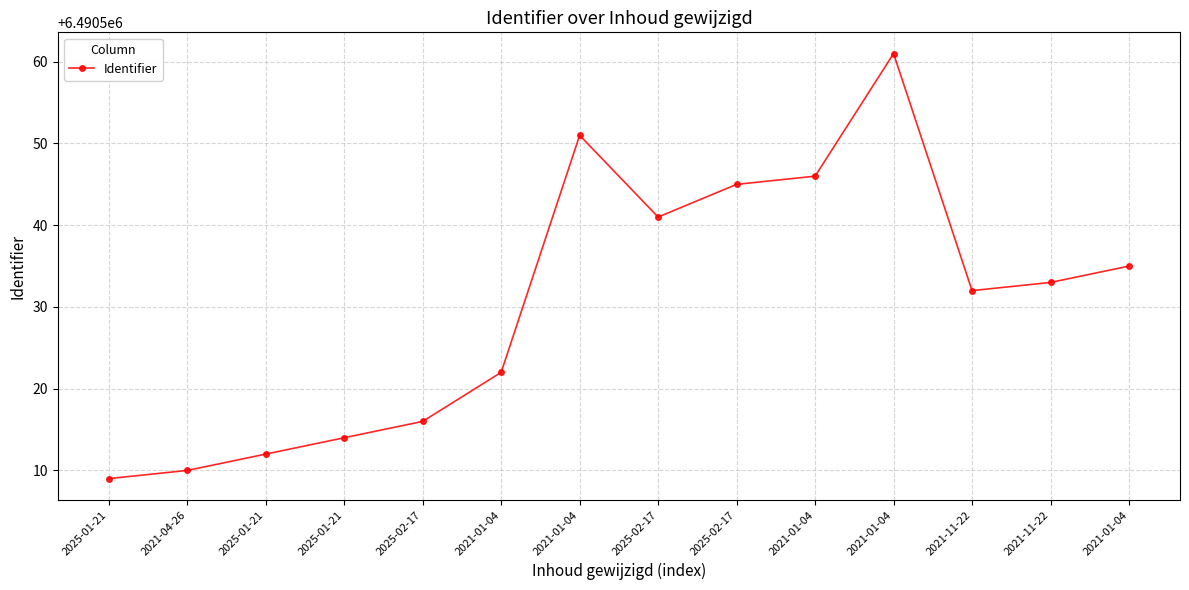

Rank the categories by value from highest to lowest.

2021-01-04, 2021-01-04, 2021-01-04, 2025-02-17, 2025-02-17, 2021-01-04, 2021-11-22, 2021-11-22, 2021-01-04, 2025-02-17, 2025-01-21, 2025-01-21, 2021-04-26, 2025-01-21